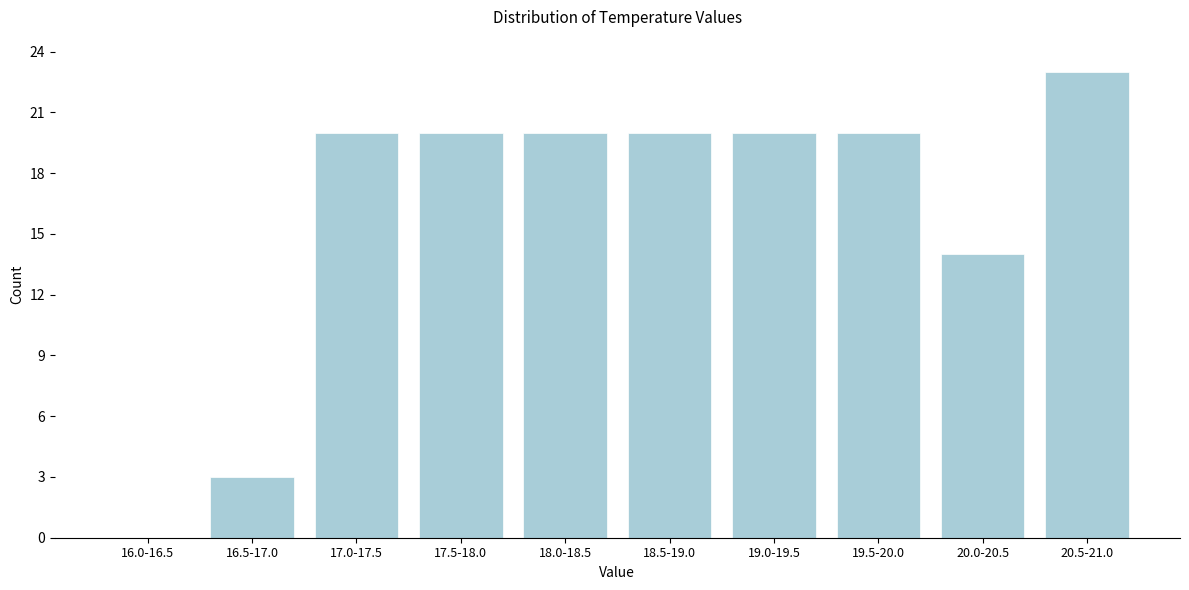

Reading right to left, what are all the values shown in this chart?

20.5-21.0=23	20.0-20.5=14	19.5-20.0=20	19.0-19.5=20	18.5-19.0=20	18.0-18.5=20	17.5-18.0=20	17.0-17.5=20	16.5-17.0=3	16.0-16.5=0